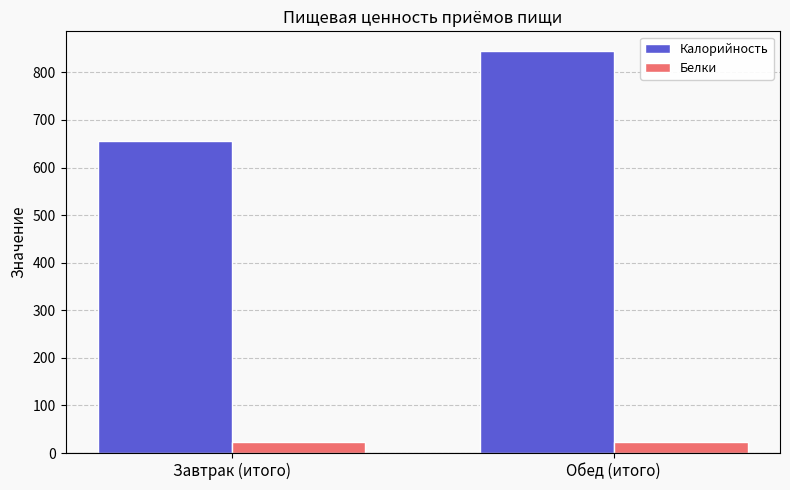

Is the value of Белки at Завтрак (итого) greater than the value of Калорийность at Обед (итого)?

No